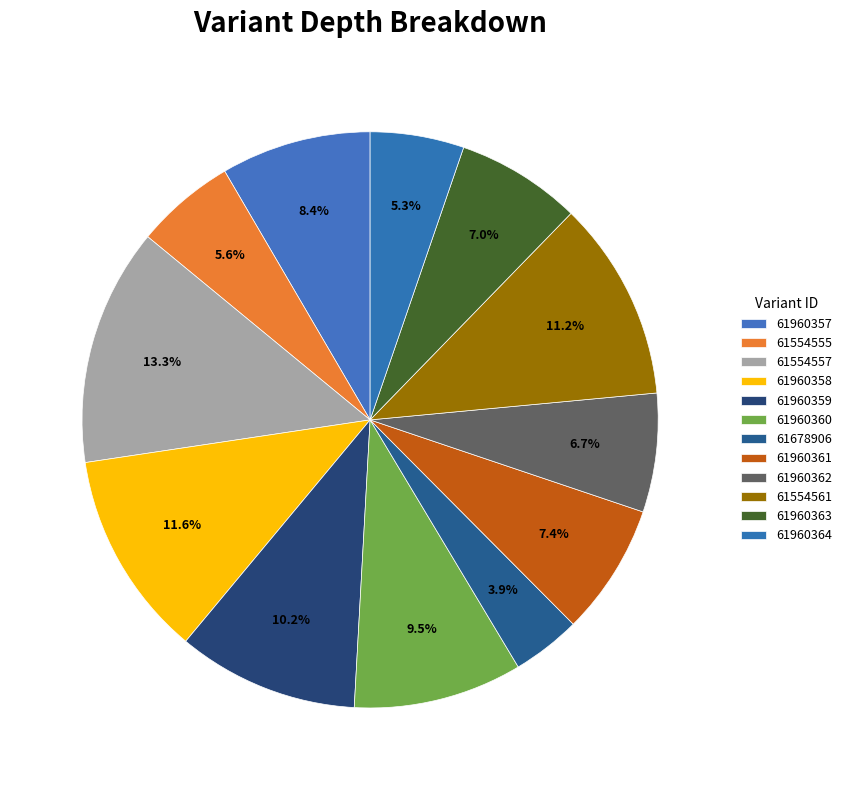

How many segments does this pie chart have?

12